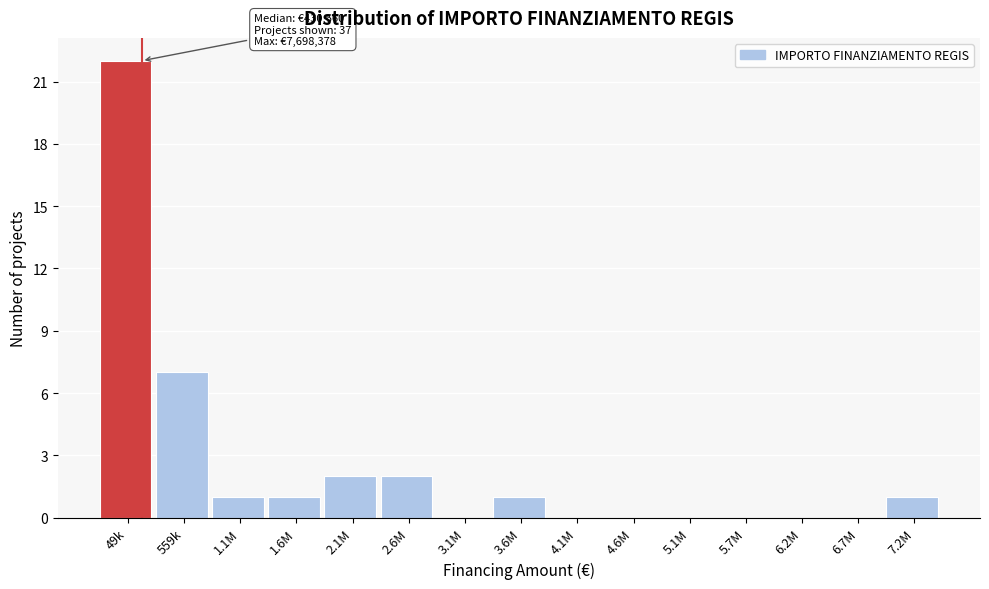

Reading right to left, transcribe all the data shown in this chart.

7.2M=1	6.7M=0	6.2M=0	5.7M=0	5.1M=0	4.6M=0	4.1M=0	3.6M=1	3.1M=0	2.6M=2	2.1M=2	1.6M=1	1.1M=1	559k=7	49k=22